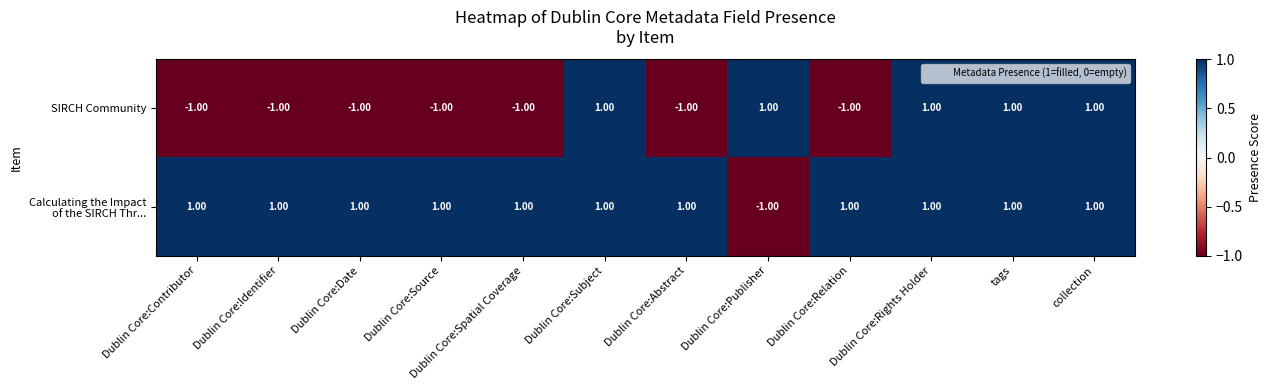

At how many categories does at least one series exceed 0?

12